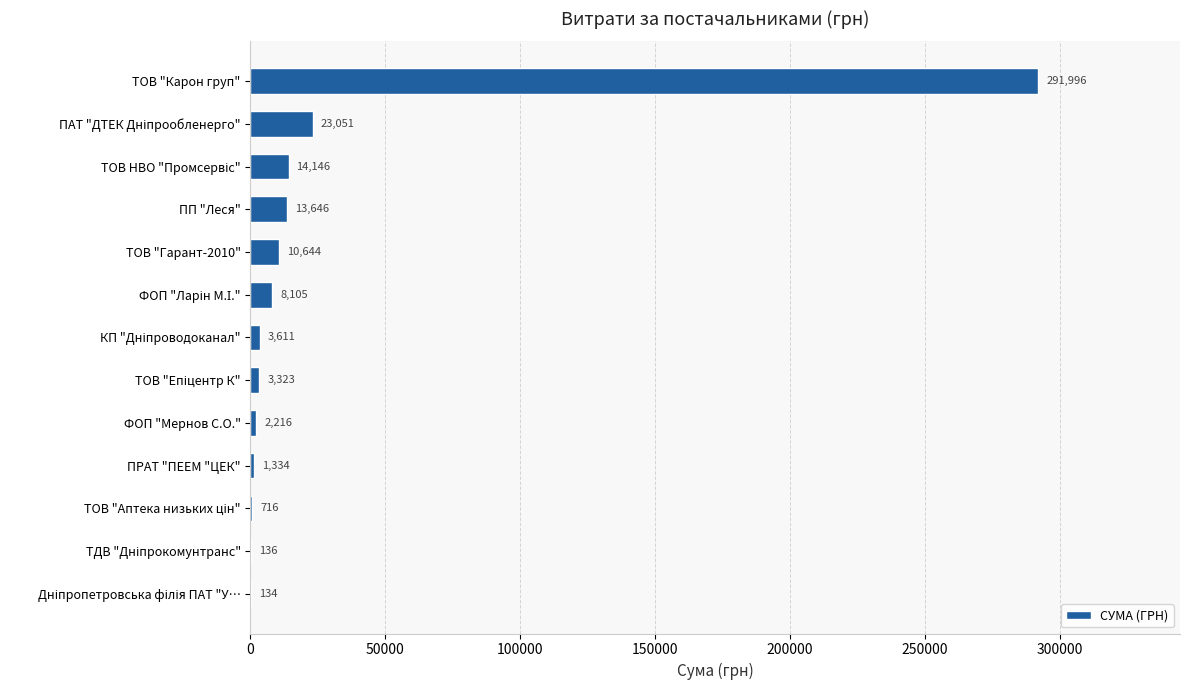

Is it true that the value at ФОП "Мернов С.О." is 2215.8?

True